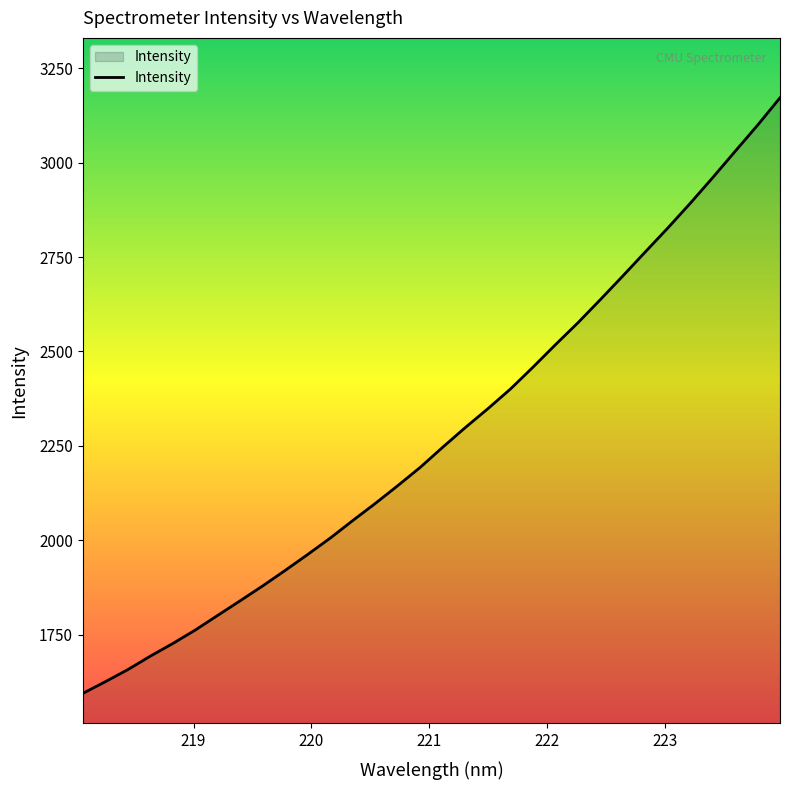

What is the sum of all values?

72885.3